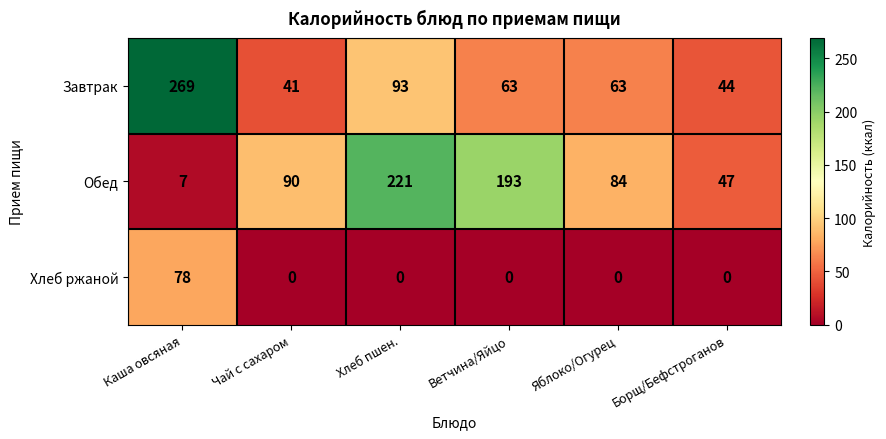

Which series changed the most between Хлеб пшен. and Ветчина/Яйцо?

Завтрак